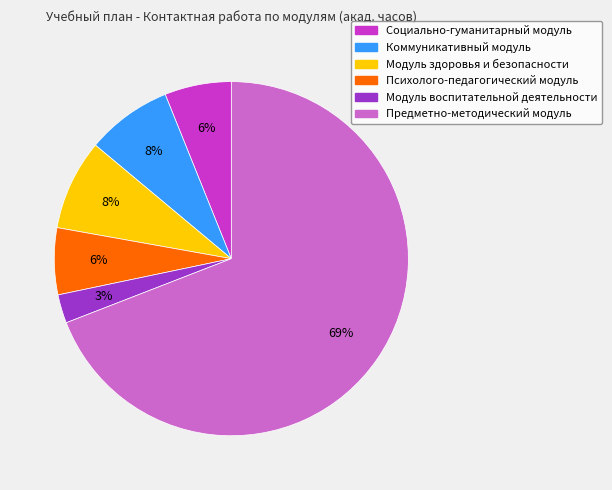

The Предметно-методический модуль slice represents 80% of the pie. True or false?

False